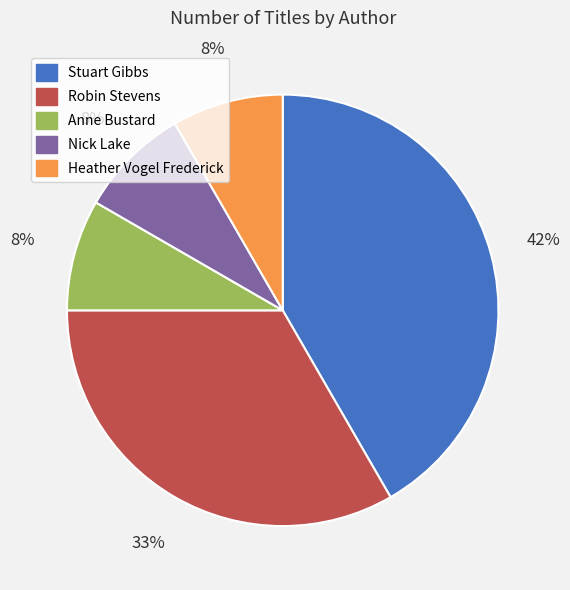

Is there any slice that represents more than half of the pie?

No